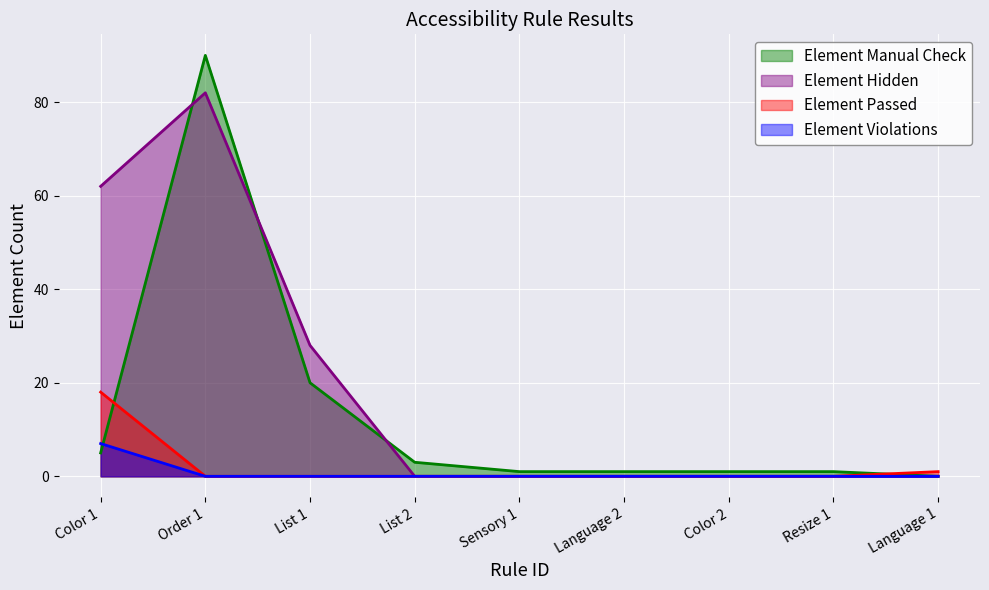

Is it true that Element Manual Check equals 1 at List 2?

False